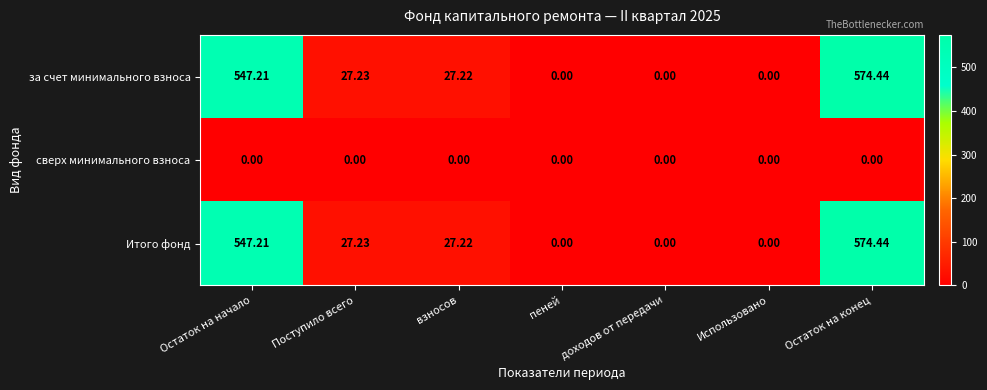

What is the difference between the highest and lowest values at Поступило всего?

27.2